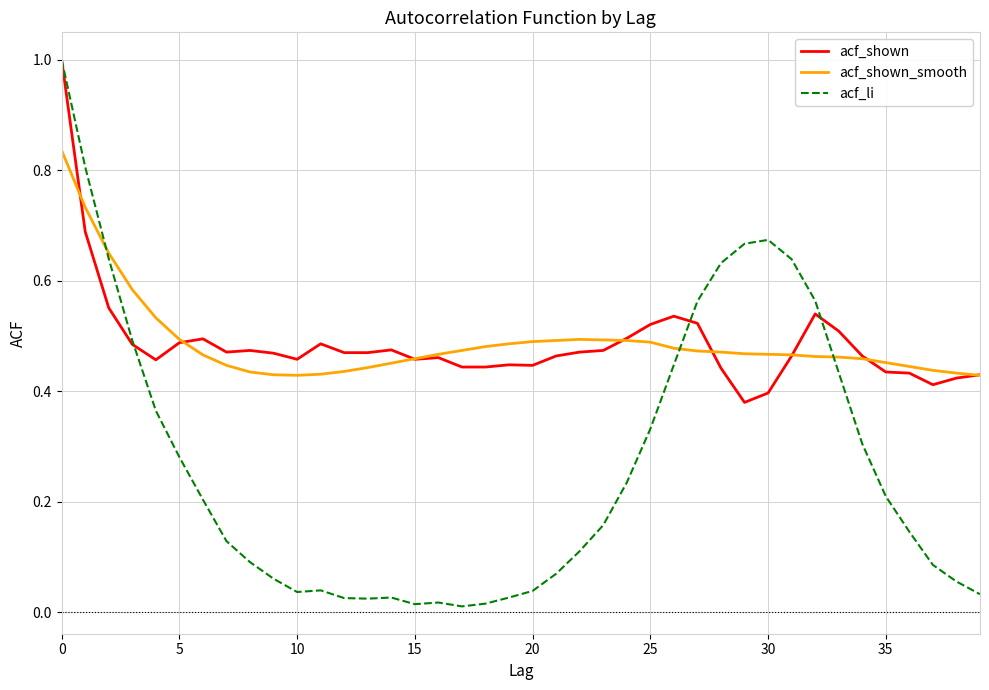

What is the maximum value for acf_li?

1.0